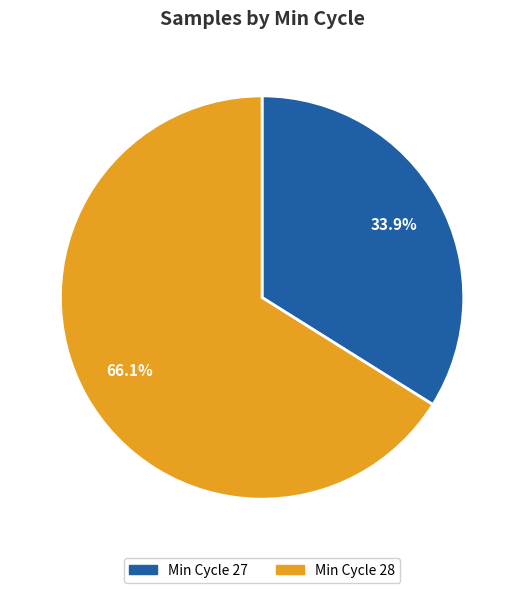

How many slices are in this pie chart?

2